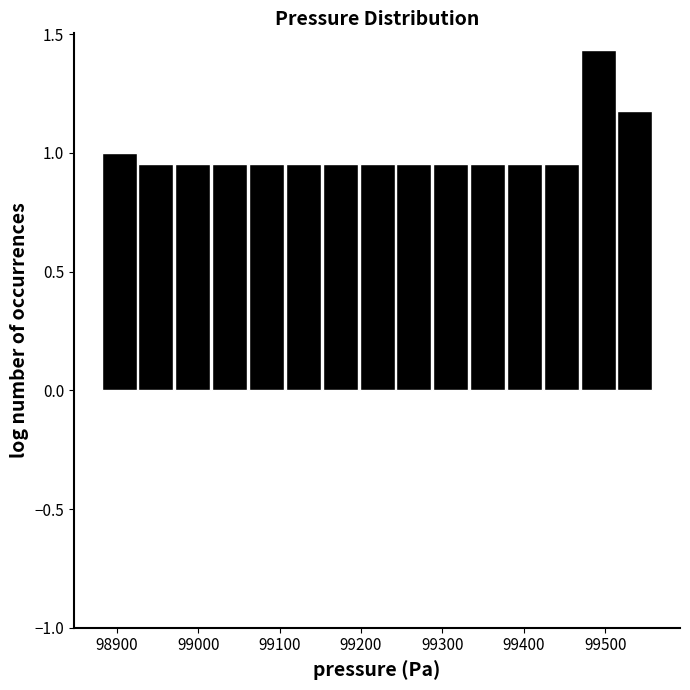

Reading left to right, transcribe this chart: for each bar, give the range it covers on the x-axis and its height. Neither the bar edges nor the heights are printed on the chart, so give them approximately, as read against the axes.

98880 to 98930: 1.00
98930 to 98970: 0.95
98970 to 99020: 0.95
99020 to 99060: 0.95
99060 to 99110: 0.95
99110 to 99150: 0.95
99150 to 99200: 0.95
99200 to 99240: 0.95
99240 to 99290: 0.95
99290 to 99330: 0.95
99330 to 99380: 0.95
99380 to 99420: 0.95
99420 to 99470: 0.95
99470 to 99510: 1.45
99510 to 99560: 1.20